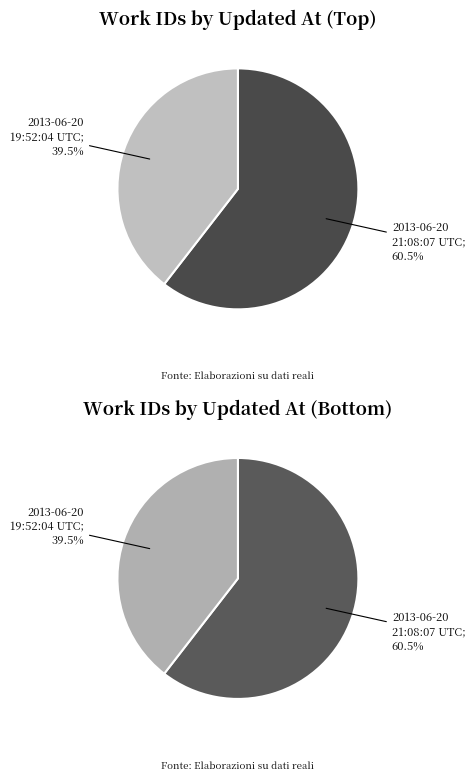

Do 2013-06-20 19:52:04 UTC and 2013-06-20 21:08:07 UTC together represent more than half of the pie?

Yes